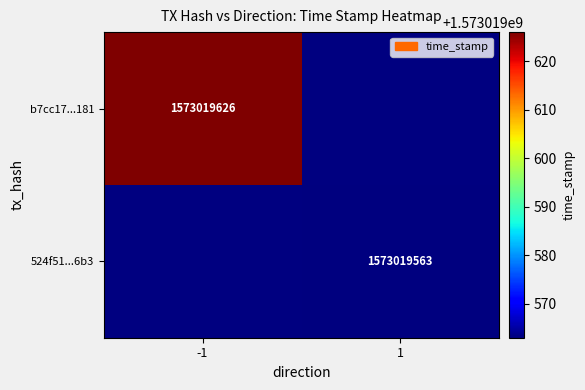

Reading left to right, what are all the values shown in this chart?

b7cc17adb8384534b0f4ee97671c9d0bb667181: -1	1573019626
524f51f1cb8b4d50fe0ddf9df8e6bd40a979f6b: 1	1573019563